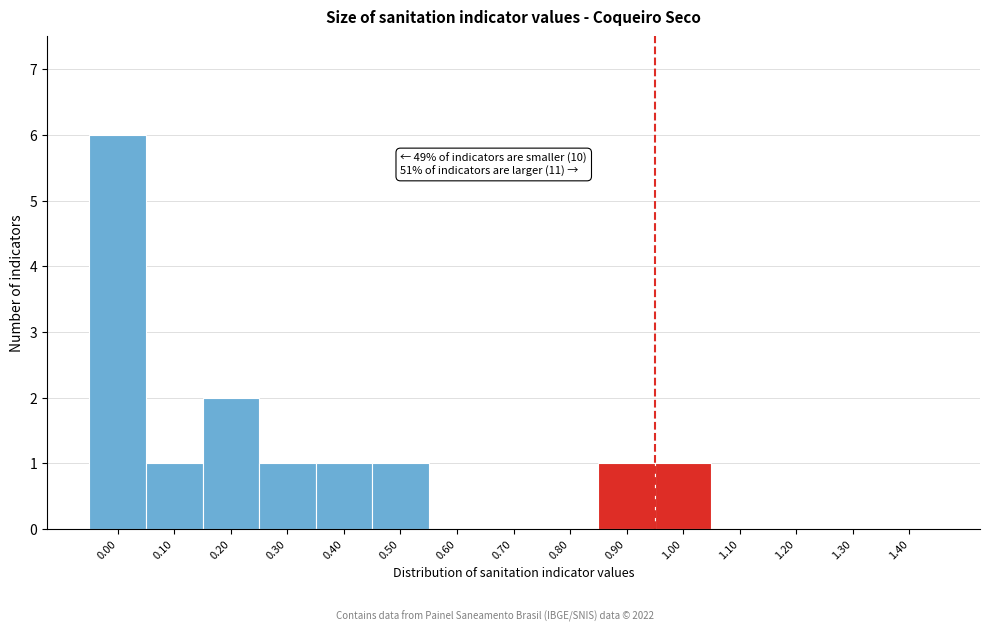

The chart shows a value of 0 at 1.30. True or false?

True